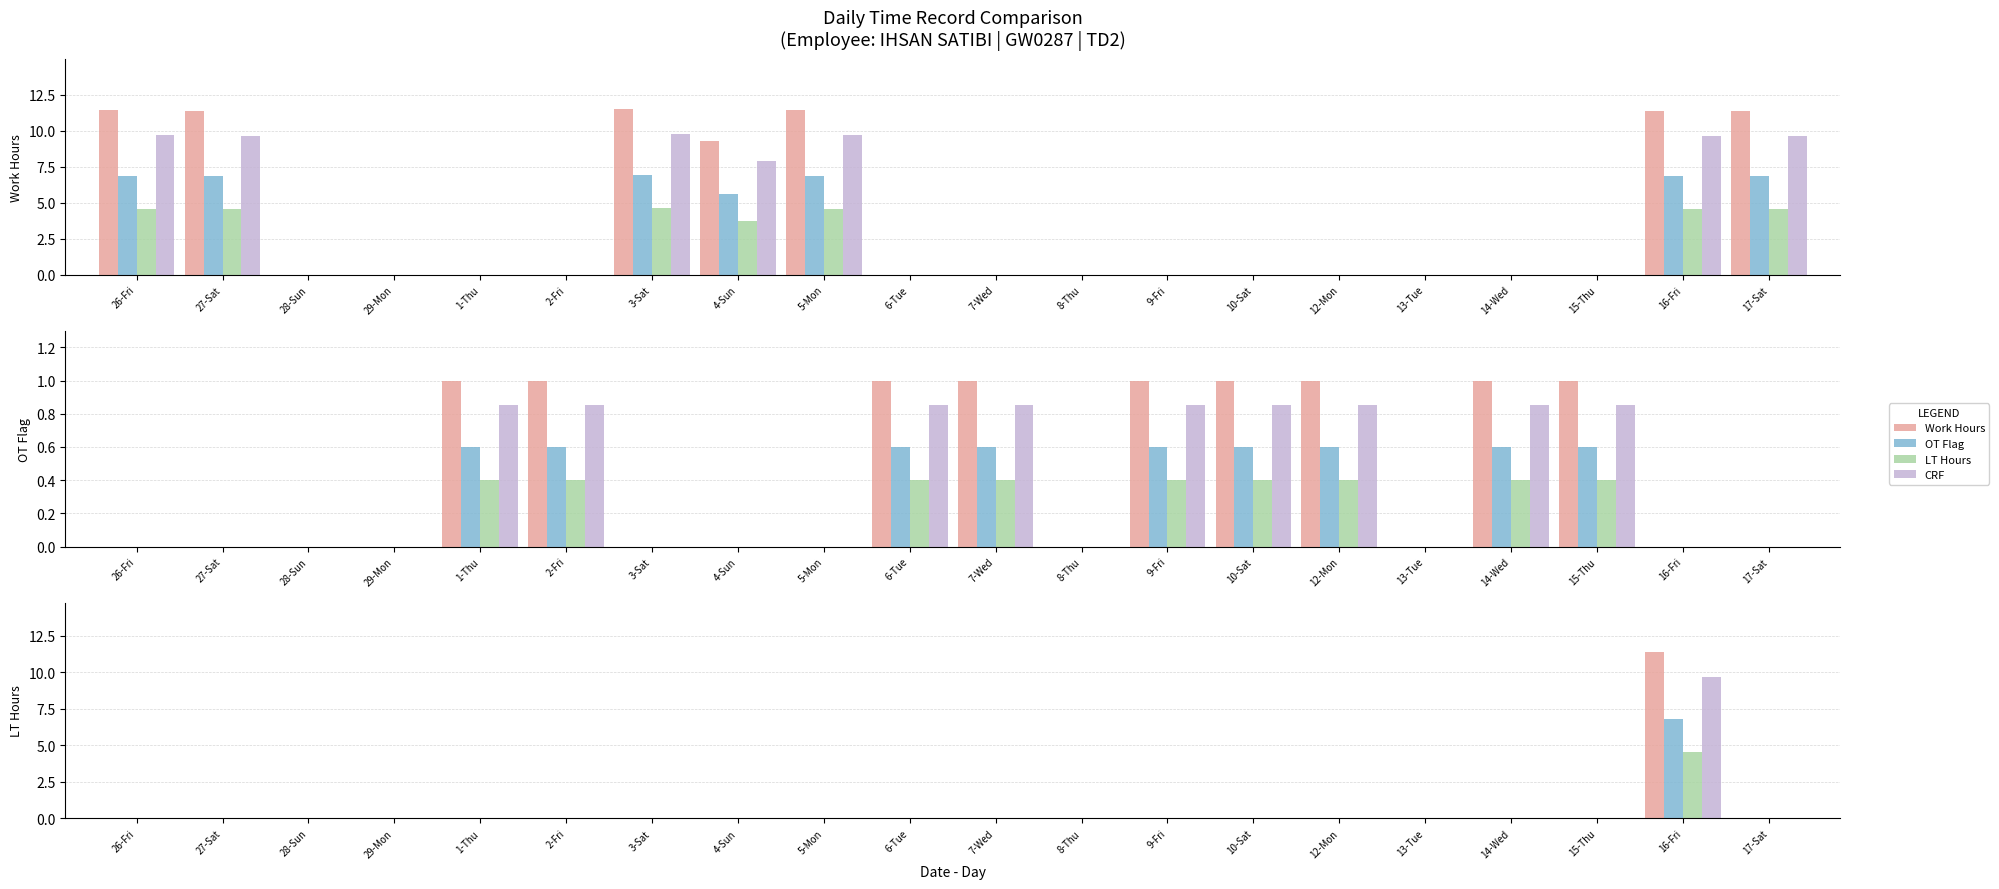

How many bars are there in each group?

4